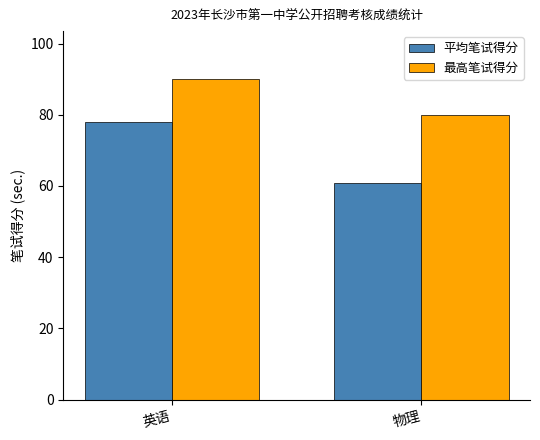

Reading right to left, list all the values displayed in this chart.

平均笔试得分: 物理=60.9	英语=77.8
最高笔试得分: 物理=80.0	英语=90.0